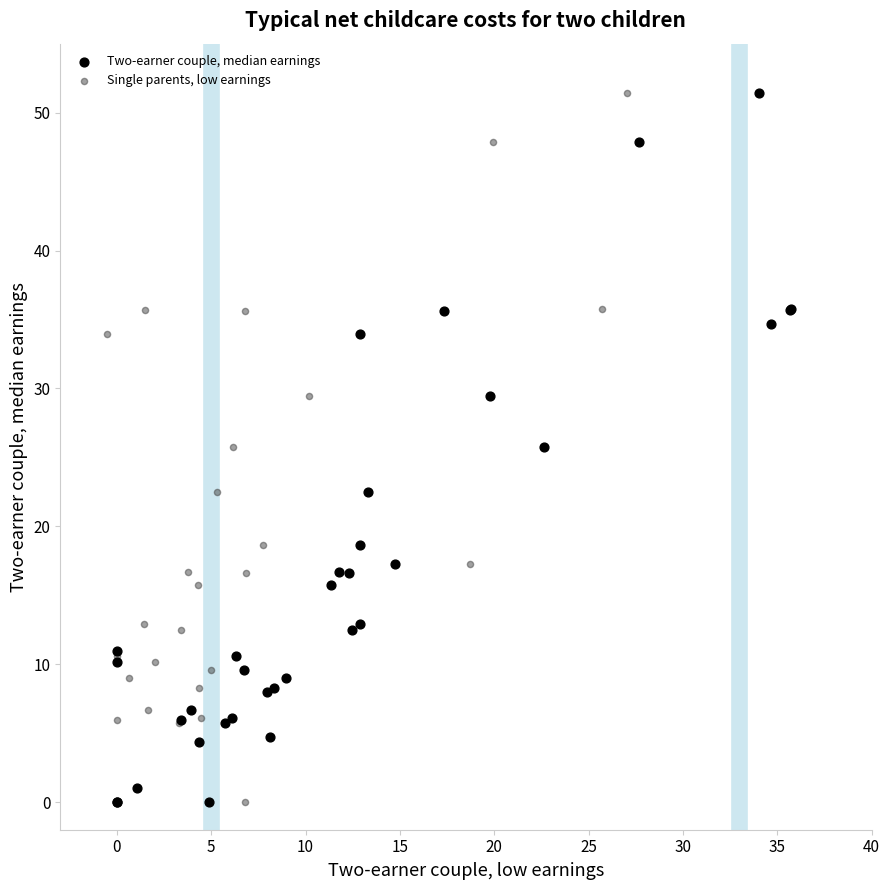

What are all the series names shown in the legend?

Two-earner couple, median earnings, Single parents, low earnings